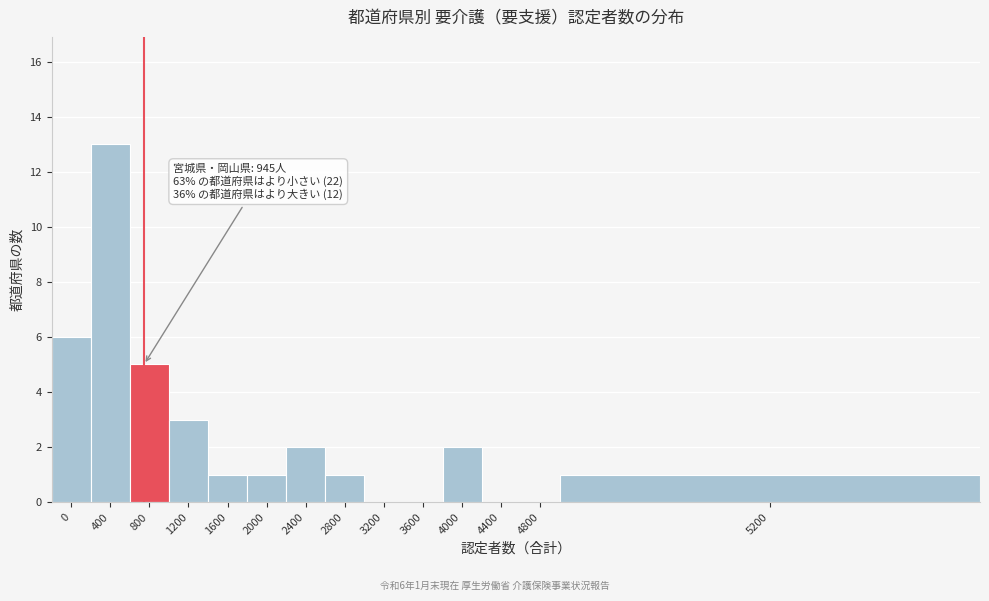

Reading left to right, list all the values displayed in this chart.

0=6	400=13	800=5	1200=3	1600=1	2000=1	2400=2	2800=1	3200=0	3600=0	4000=2	4400=0	4800=0	5200=1